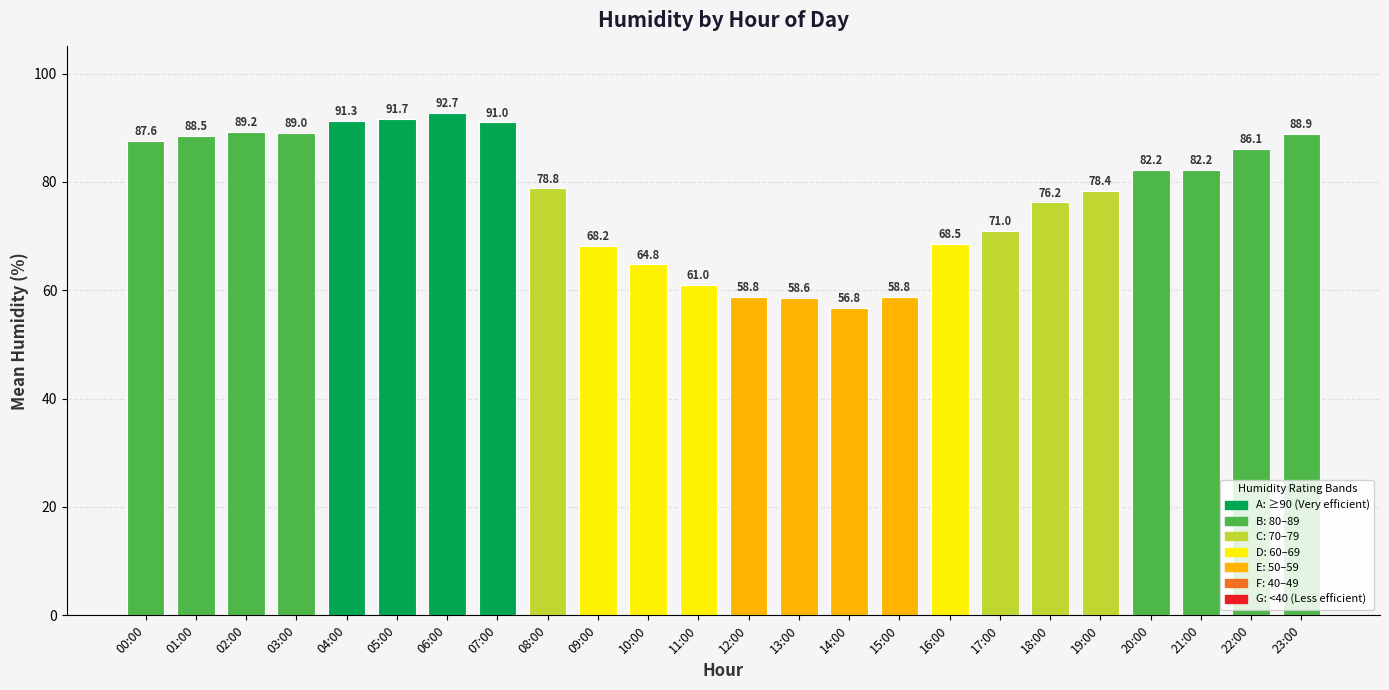

What is the smallest value displayed?

56.8